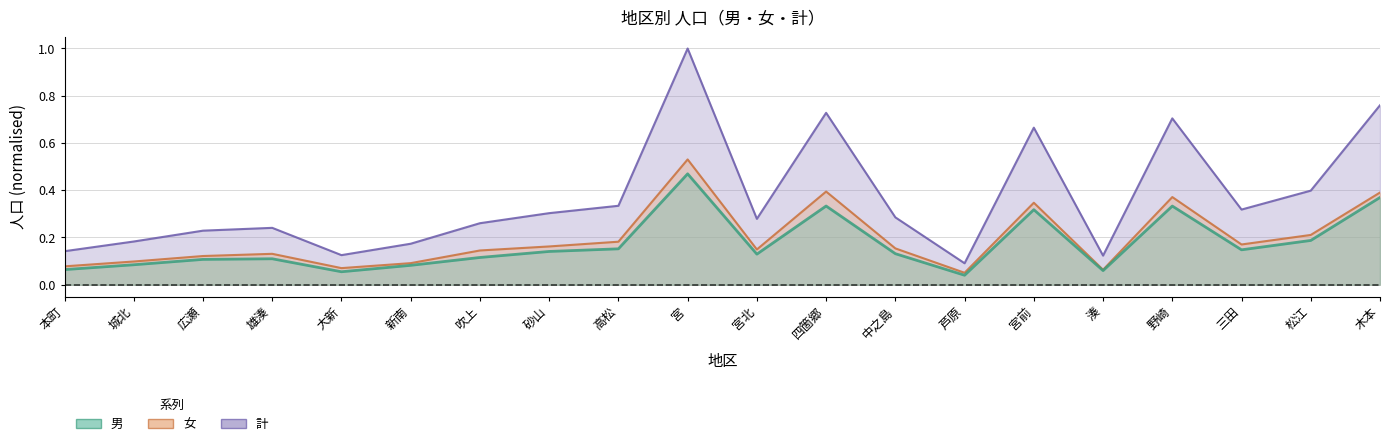

What is the difference between the 計 values at 芦原 and 高松?

0.2